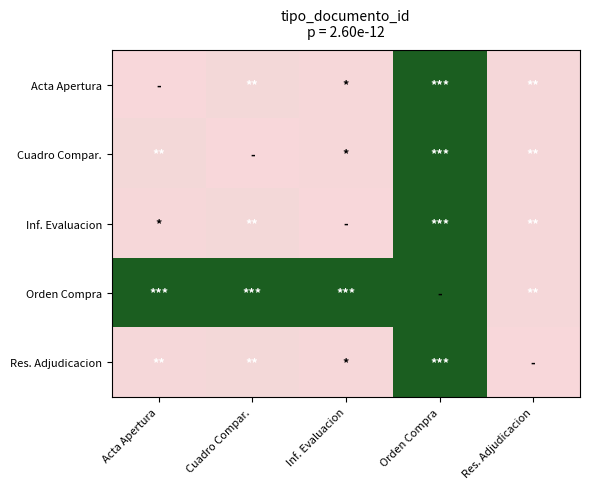

At Inf. Evaluacion, list the series in order from largest to smallest.

Orden Compra, Acta Apertura, Cuadro Compar., Res. Adjudicacion, Inf. Evaluacion